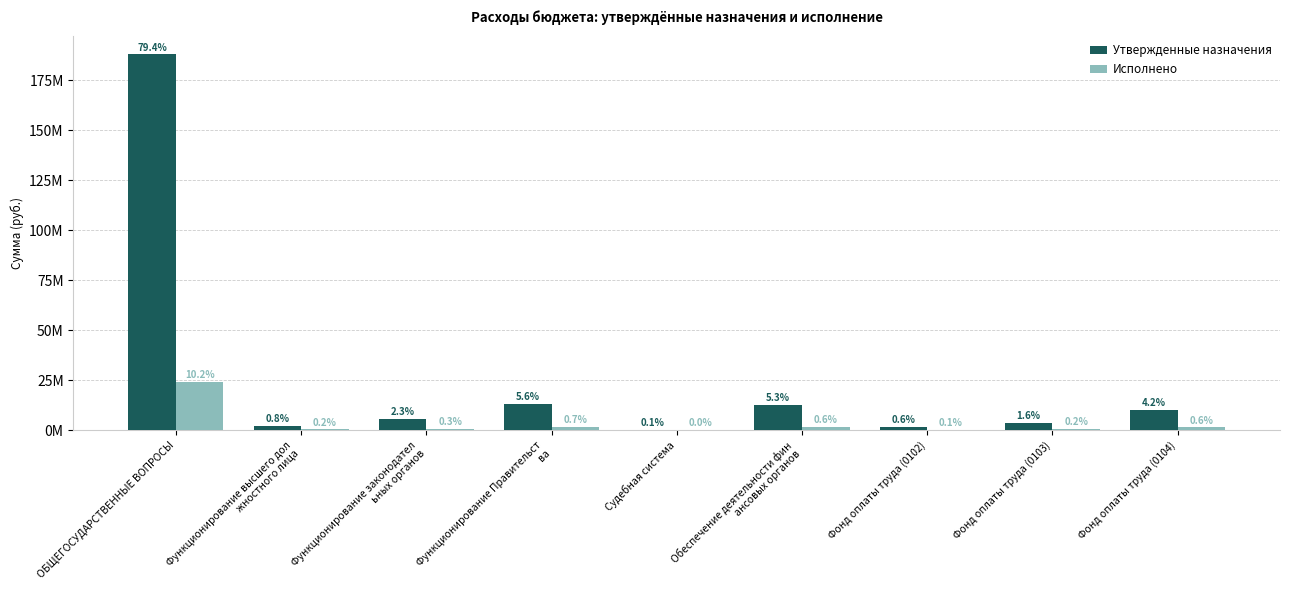

Is the value of Утвержденные назначения at Фонд оплаты труда (0102) greater than the value of Исполнено at Фонд оплаты труда (0102)?

Yes